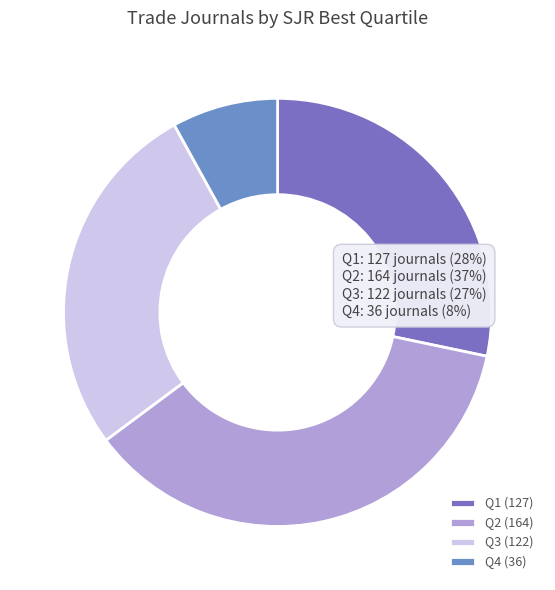

Does any single category account for the majority?

No